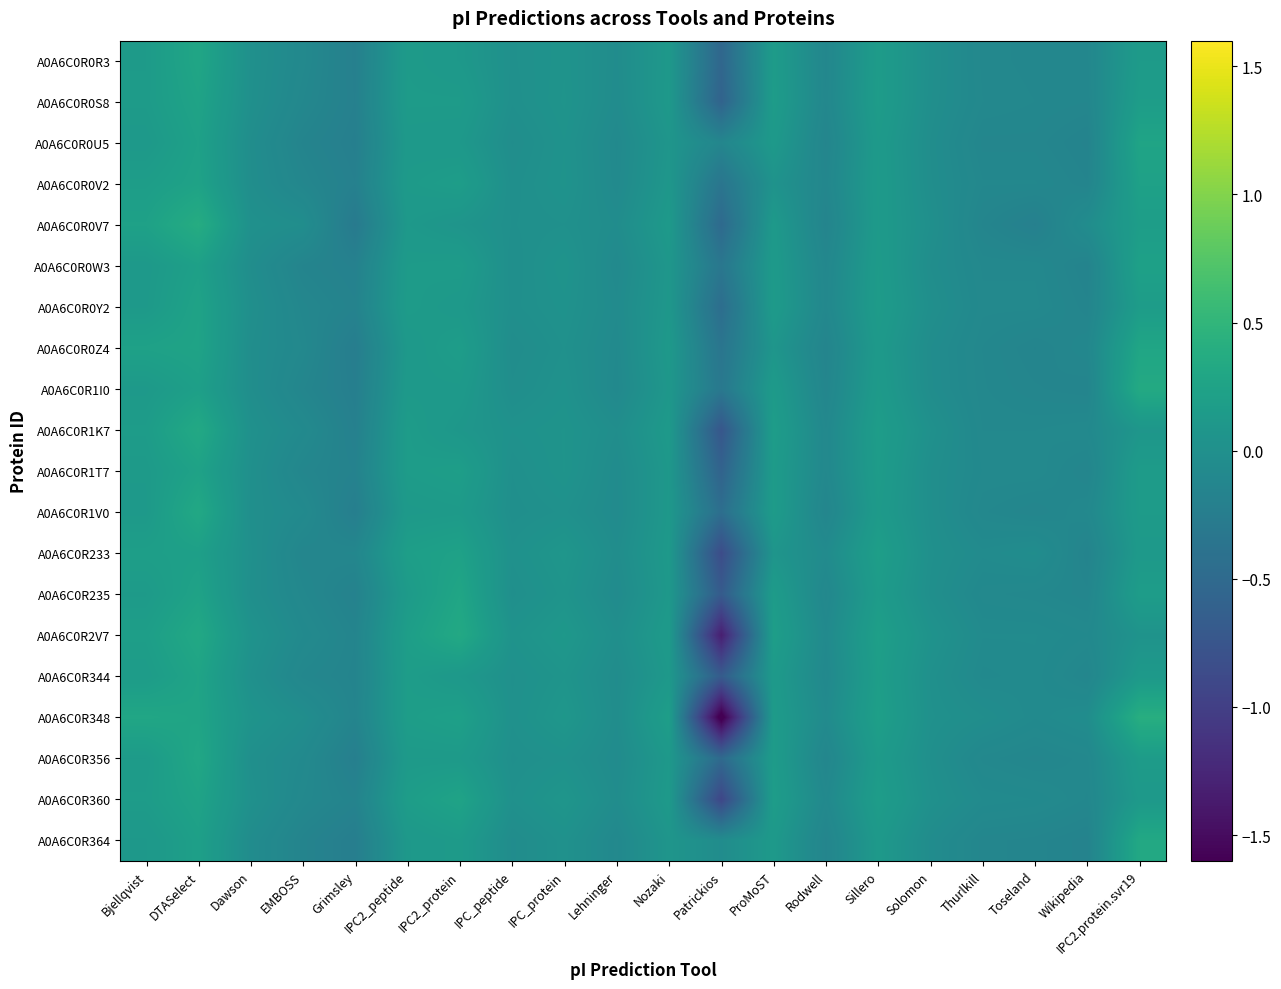

Rank the series at Lehninger from highest to lowest value.

A0A6C0R2V7, A0A6C0R1K7, A0A6C0R233, A0A6C0R348, A0A6C0R360, A0A6C0R0V7, A0A6C0R0R3, A0A6C0R344, A0A6C0R0S8, A0A6C0R1T7, A0A6C0R356, A0A6C0R235, A0A6C0R0Y2, A0A6C0R1V0, A0A6C0R0V2, A0A6C0R0Z4, A0A6C0R0W3, A0A6C0R0U5, A0A6C0R1I0, A0A6C0R364